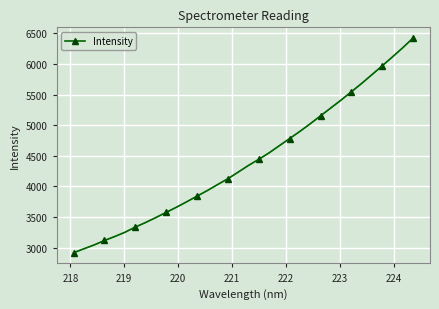

What is the maximum value shown in the chart?

6421.6